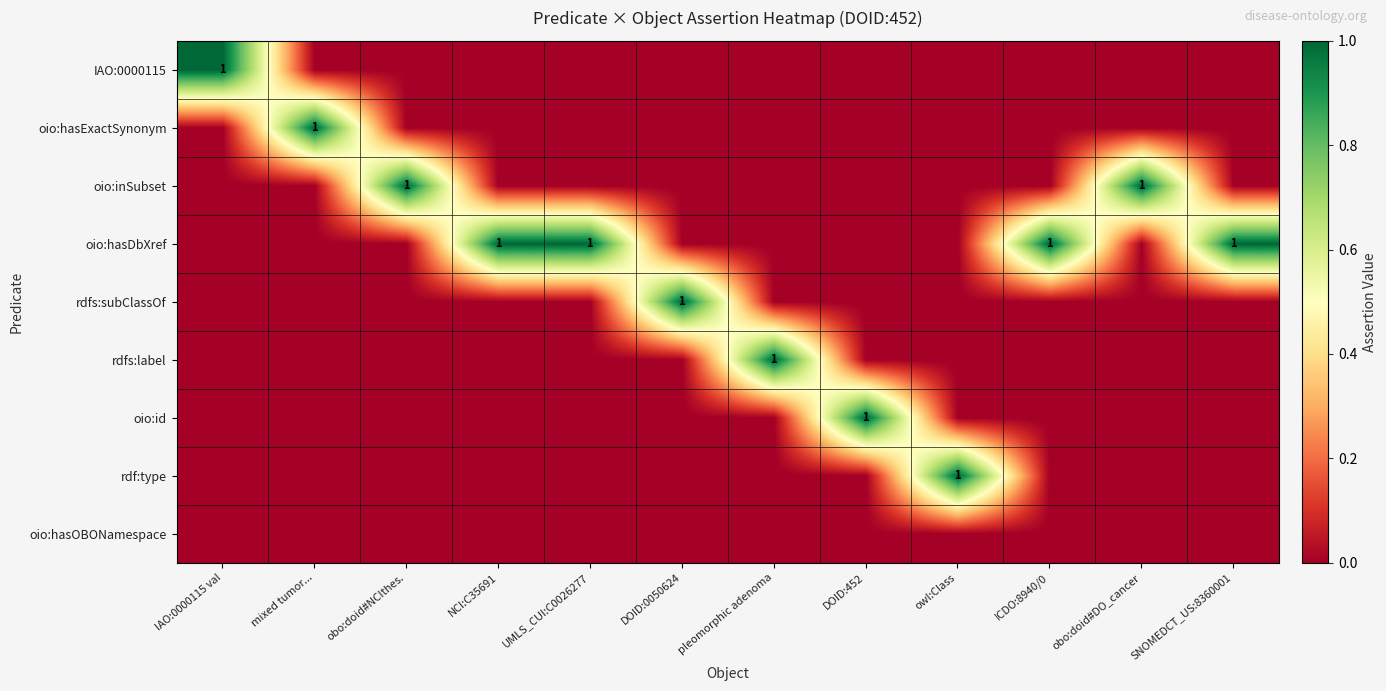

The value of rdfs:subClassOf at DOID:0050624 is 0. True or false?

False